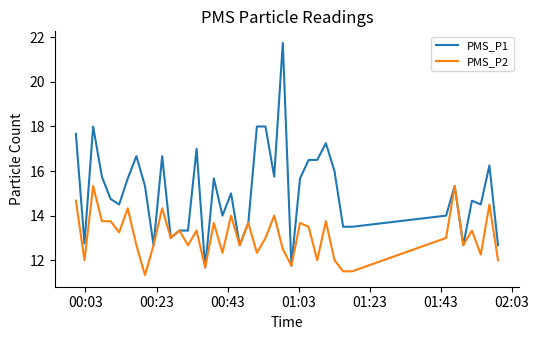

What is the smallest value displayed?

11.3